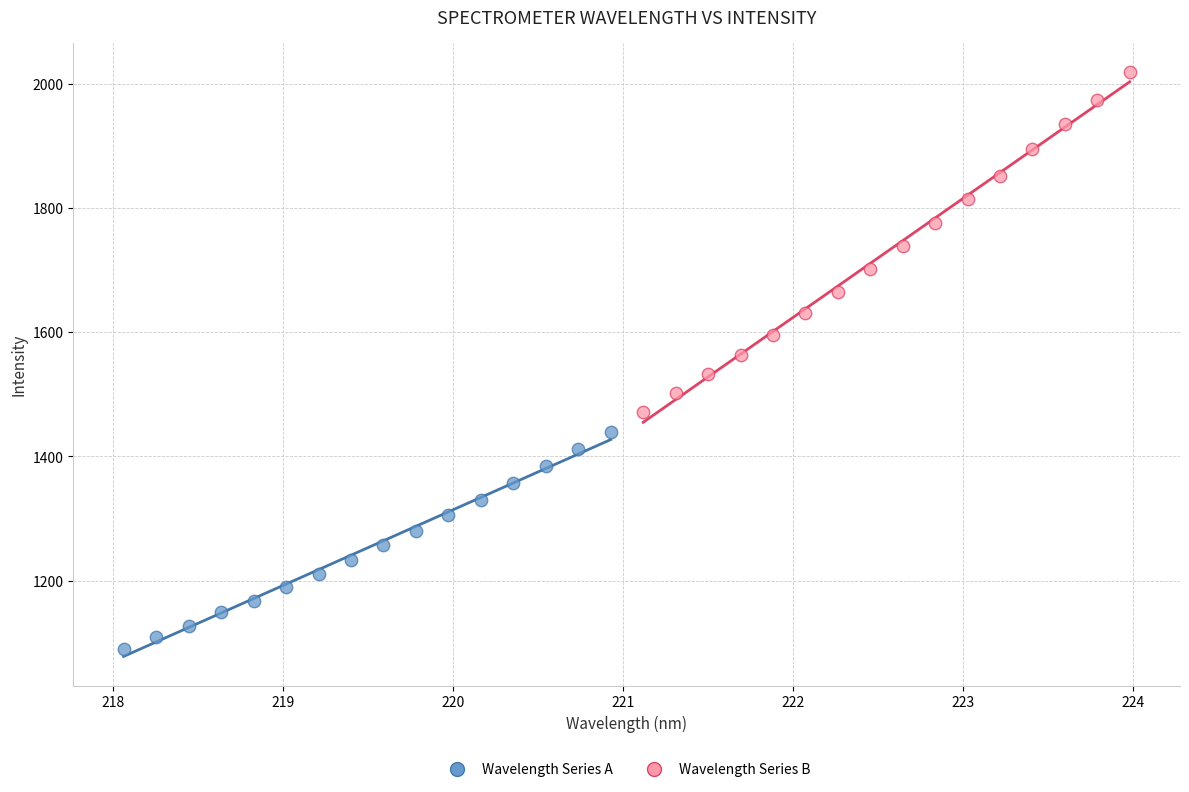

Which series has the largest Y range (max minus min)?

Wavelength Series B